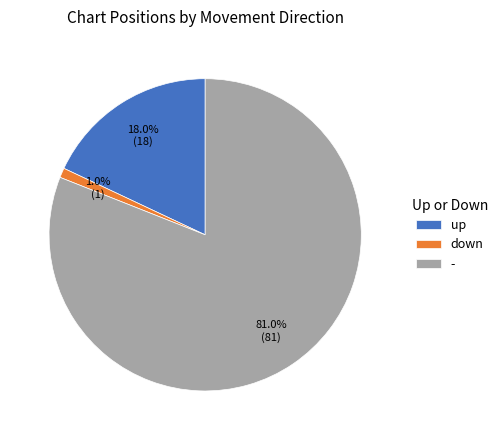

Do down and - together represent more than half of the pie?

Yes